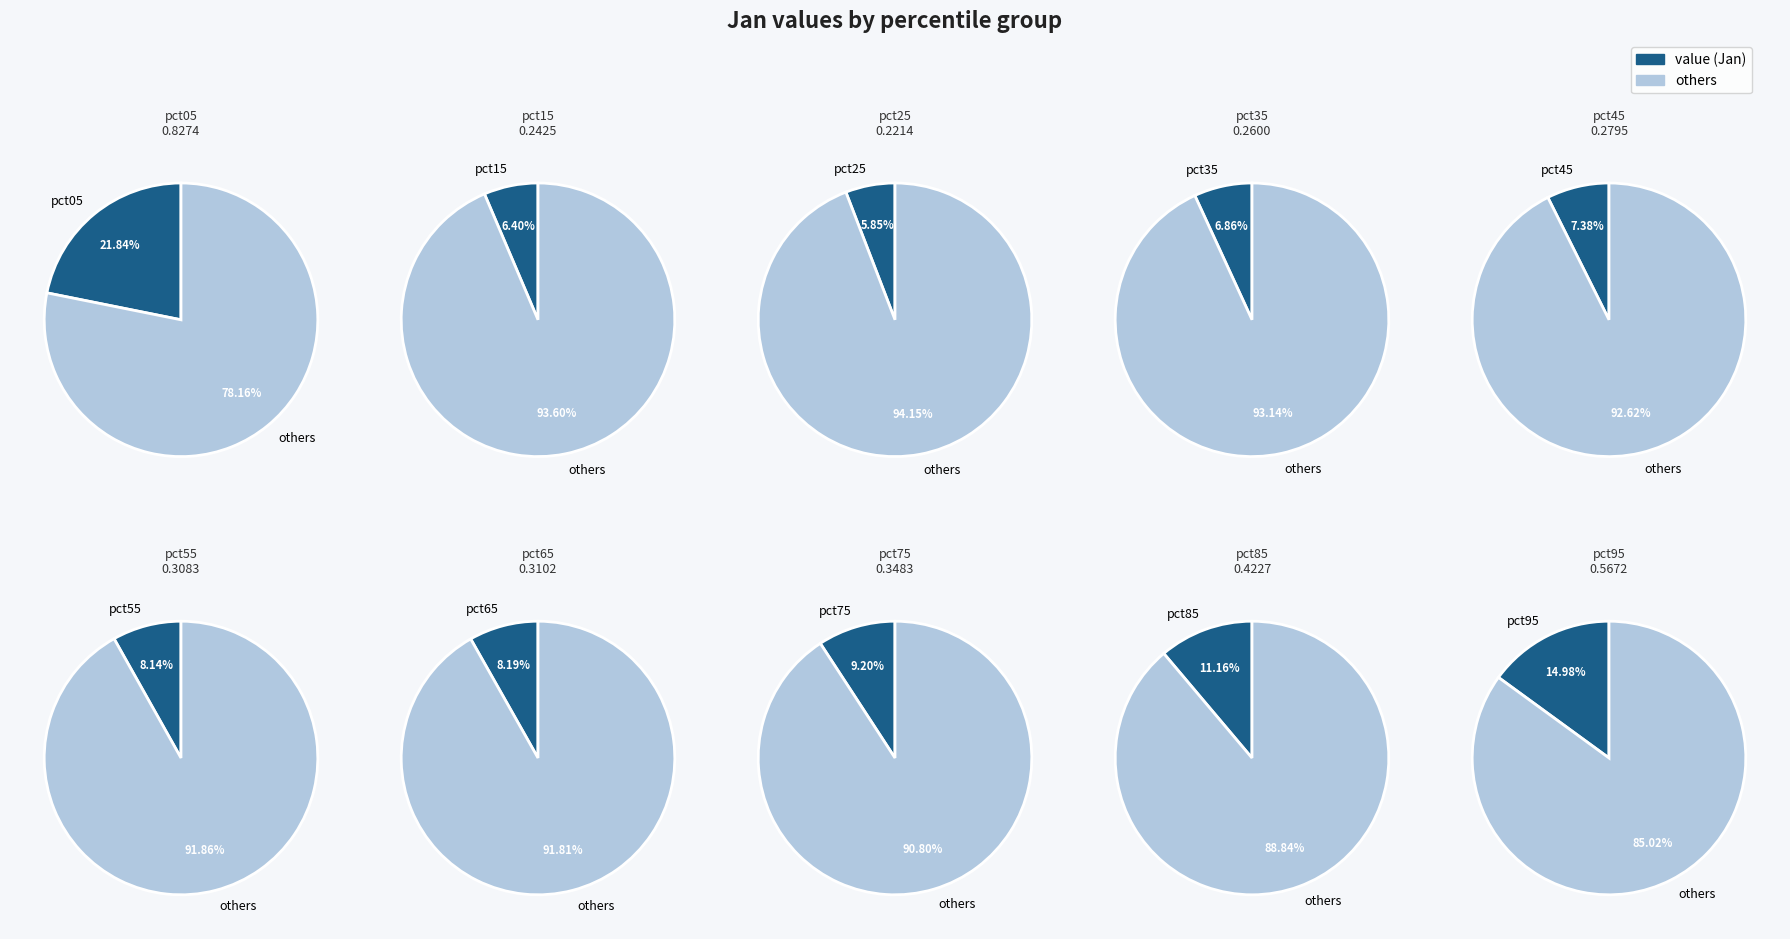

True or false: pct75 accounts for 16% of the total.

False